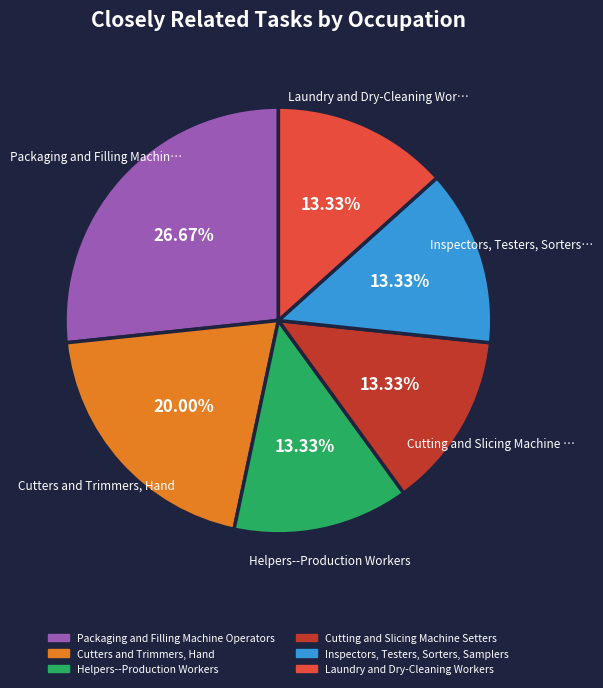

Is it true that Cutters and Trimmers, Hand is 15% of the pie?

False